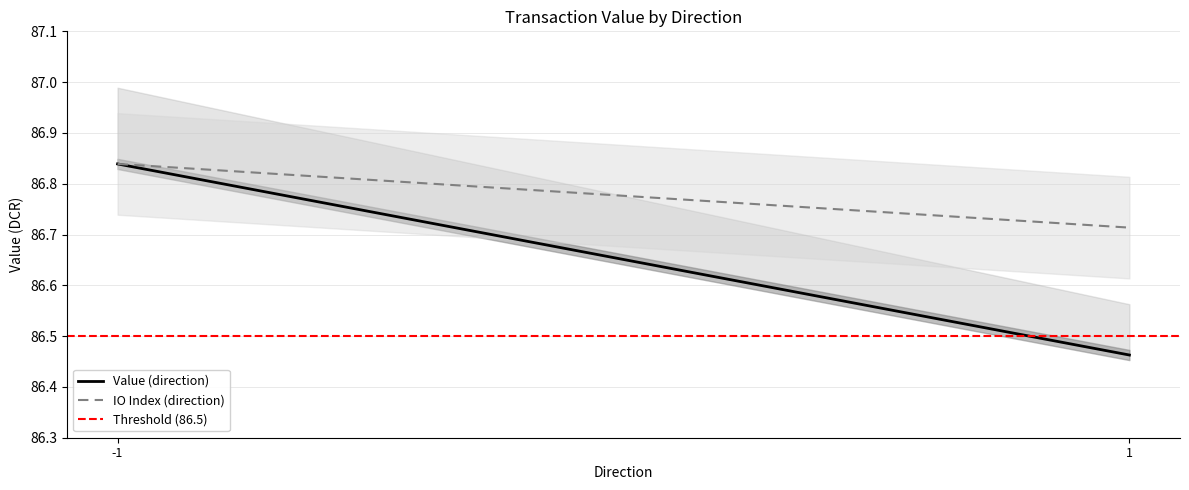

What is the maximum value for Value (direction)?

86.8